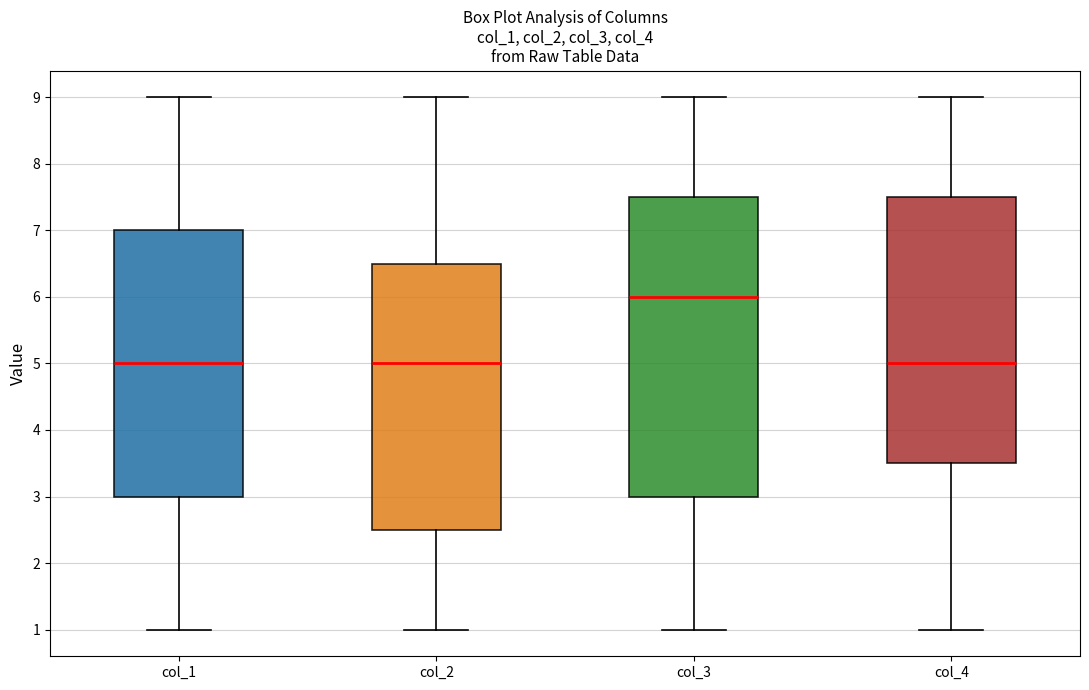

Which box is the tallest, from its lower edge to its upper edge?

col_3